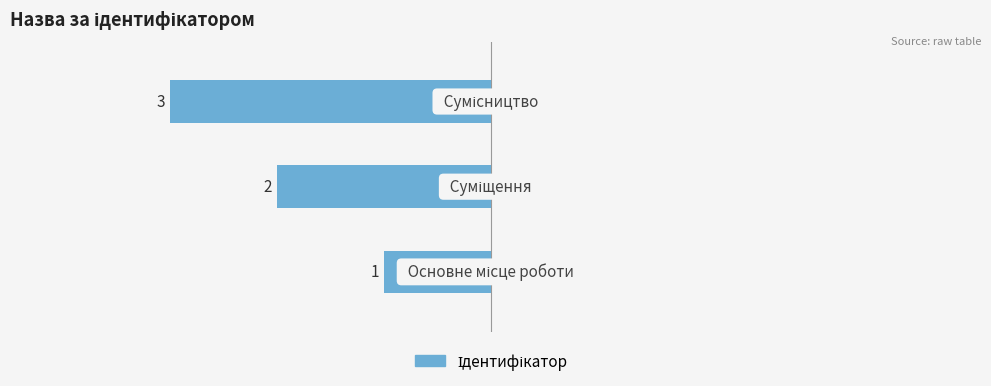

Does the chart contain any negative values?

Yes